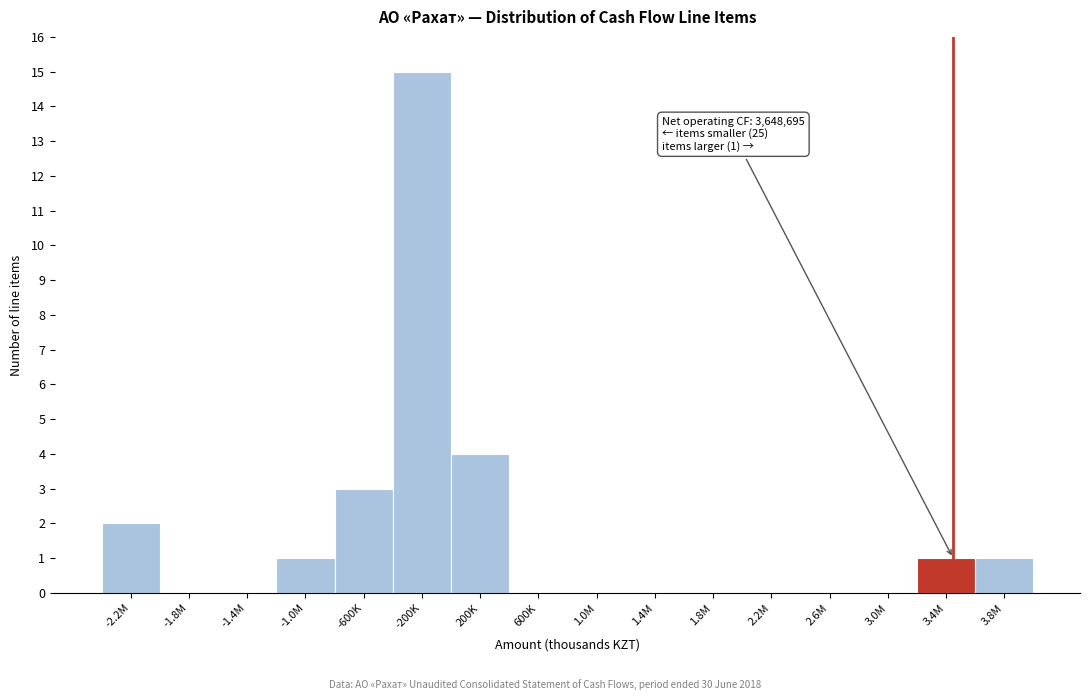

Reading right to left, transcribe all the data shown in this chart.

3.8M=1	3.4M=1	3.0M=0	2.6M=0	2.2M=0	1.8M=0	1.4M=0	1.0M=0	600K=0	200K=4	-200K=15	-600K=3	-1.0M=1	-1.4M=0	-1.8M=0	-2.2M=2